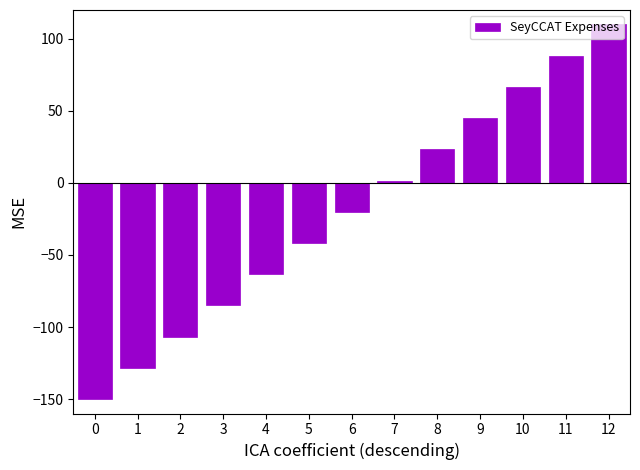

What is the difference between the values at 6 and 9?

65.0